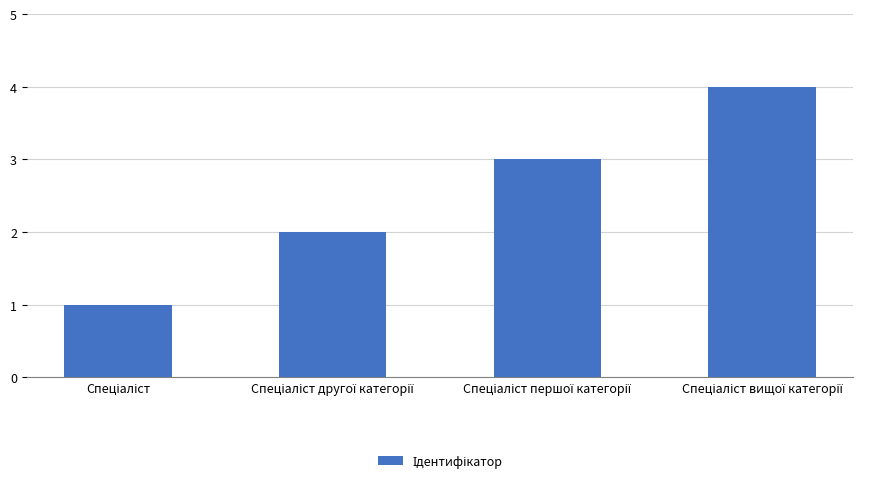

What is the sum of all values?

10